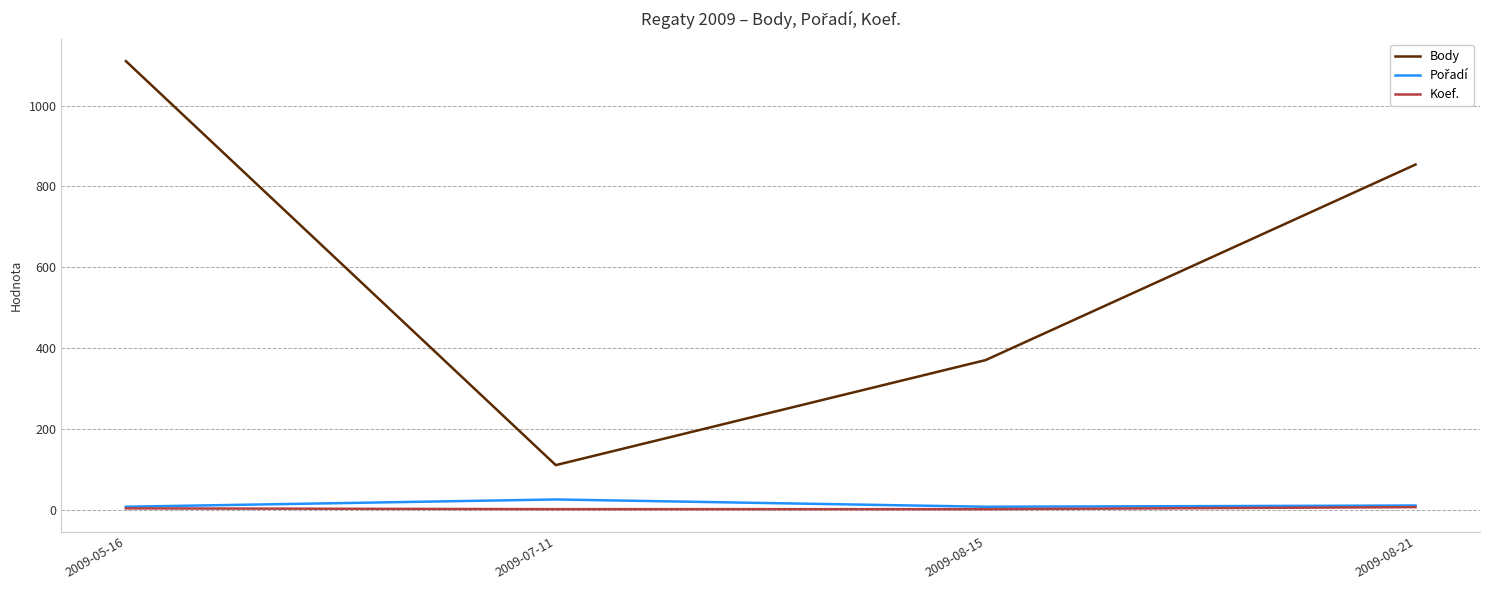

Rank the categories by Body value from highest to lowest.

2009-05-16, 2009-08-21, 2009-08-15, 2009-07-11